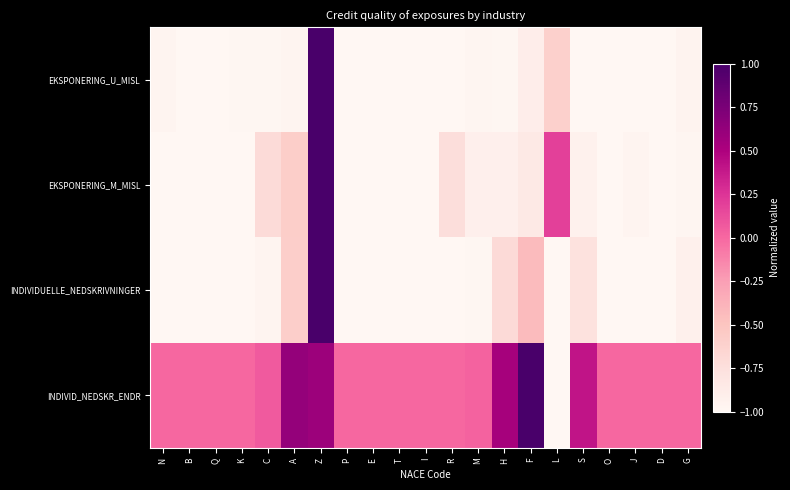

What is the greatest value displayed?

1.0